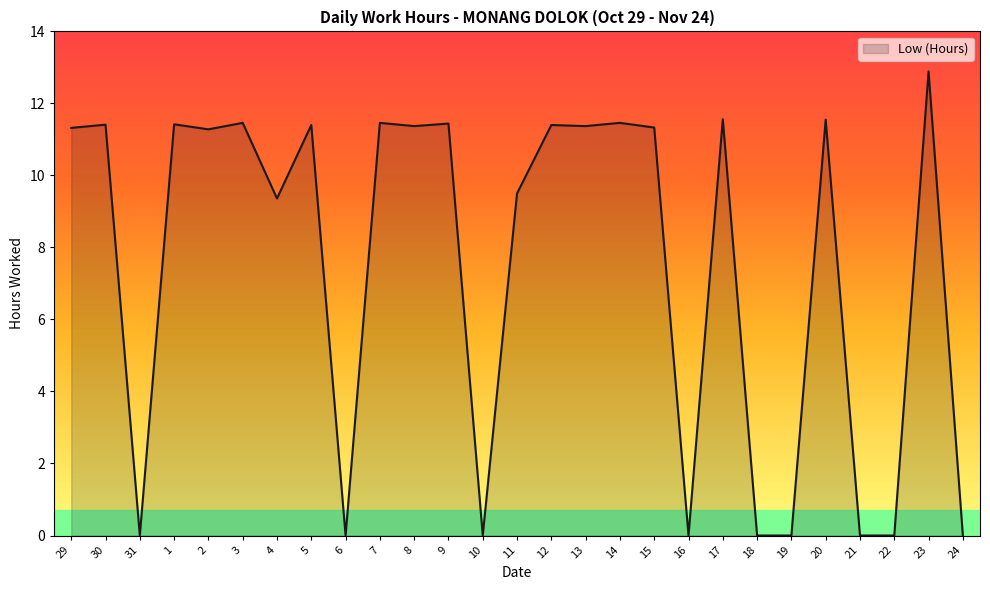

What position from the right is 15?

10